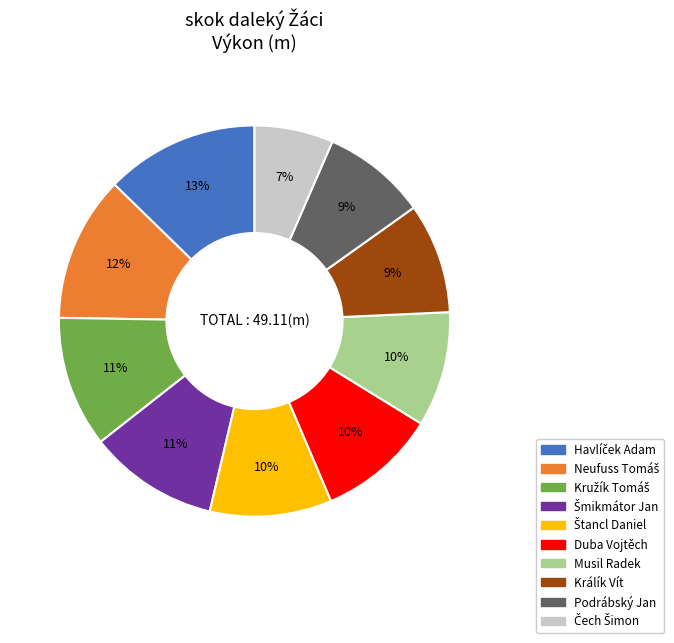

Combined, do Podrábský Jan and Králík Vít account for over 50%?

No